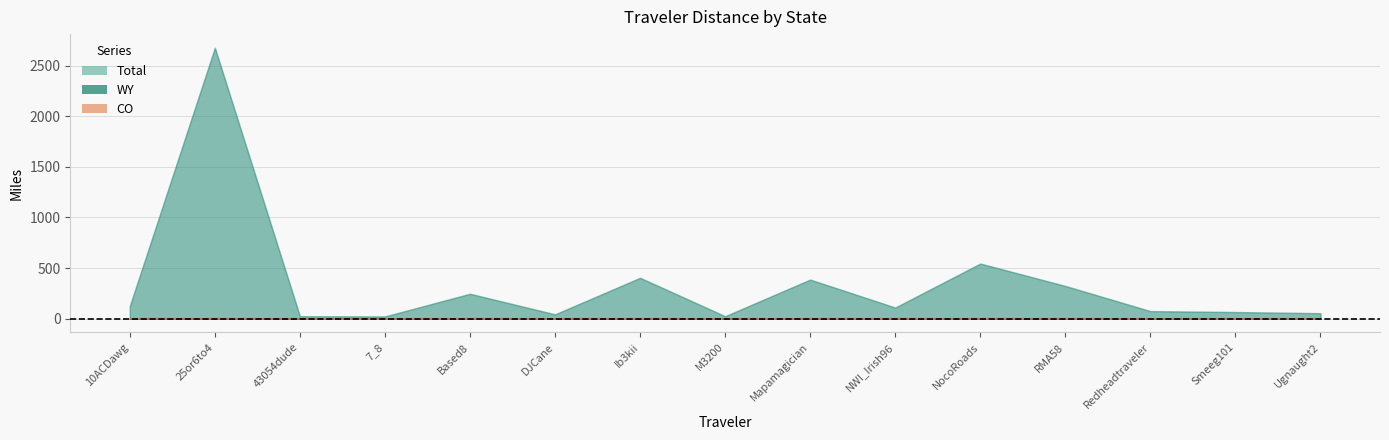

At which category does the chart reach its peak across all series?

25or6to4